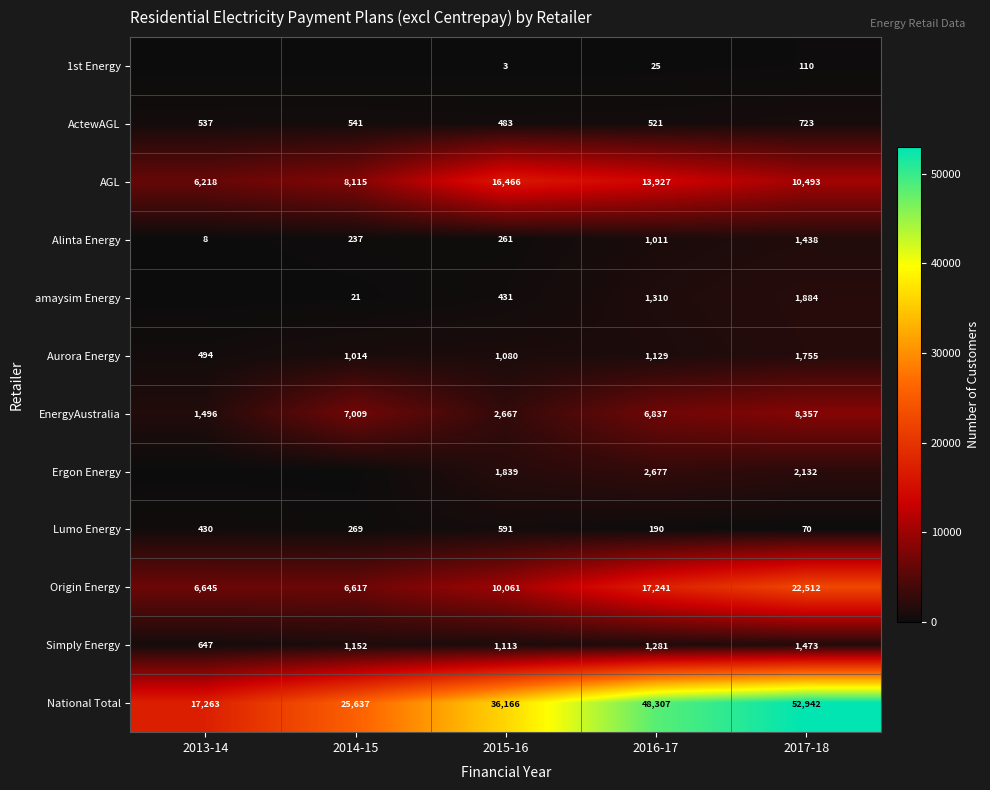

Count the AGL values in the range 8115 to 13927.

3